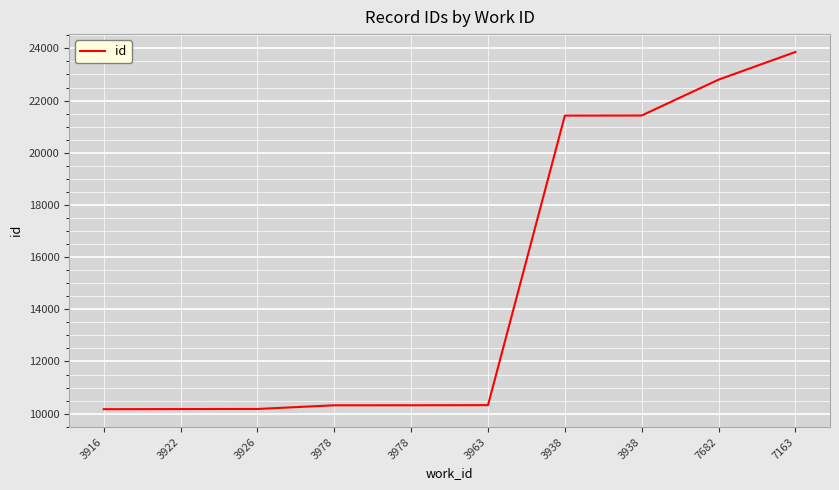

Where does the data first go above 10327?

3938